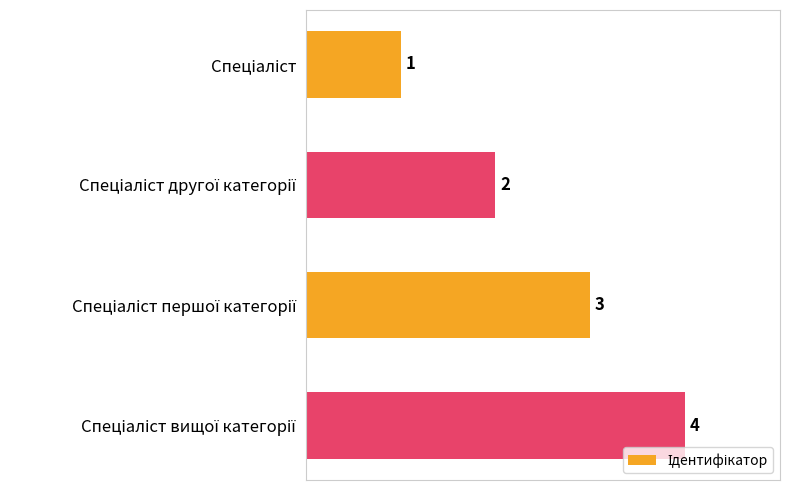

How many values are between 2 and 4?

3